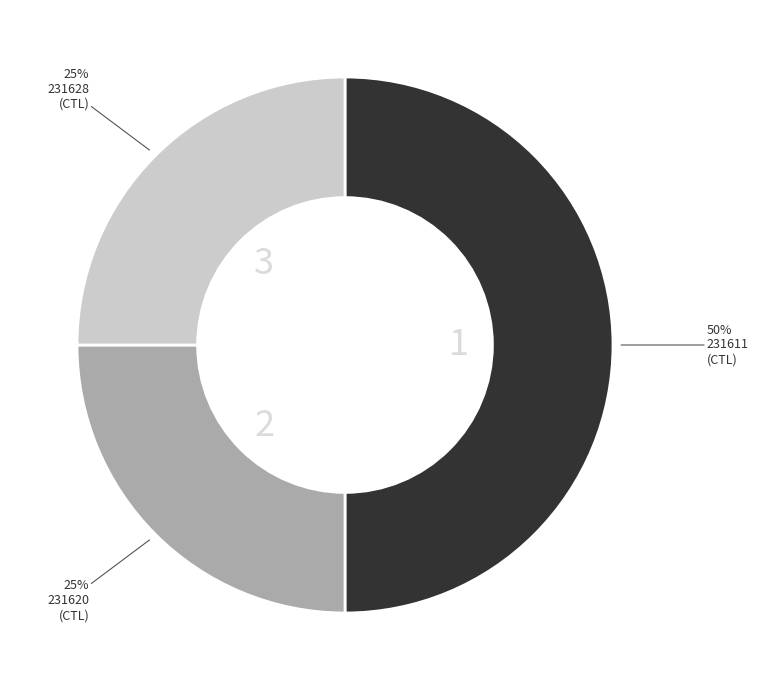

Which category has the biggest portion of the pie?

231611